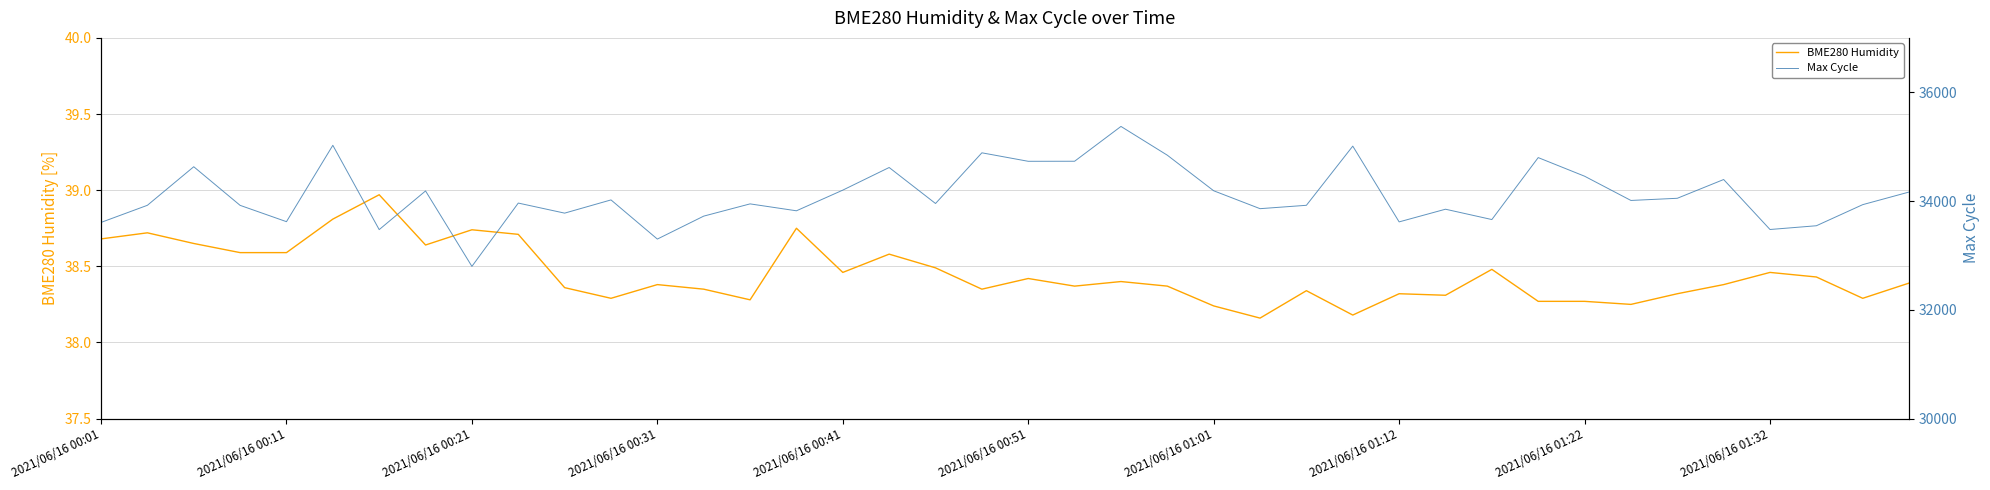

What is the difference between the highest and lowest values at 22?

35333.6